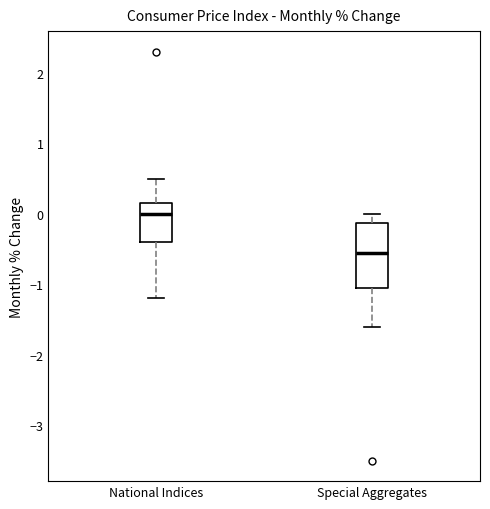

Which box is the tallest, from its lower edge to its upper edge?

Special Aggregates